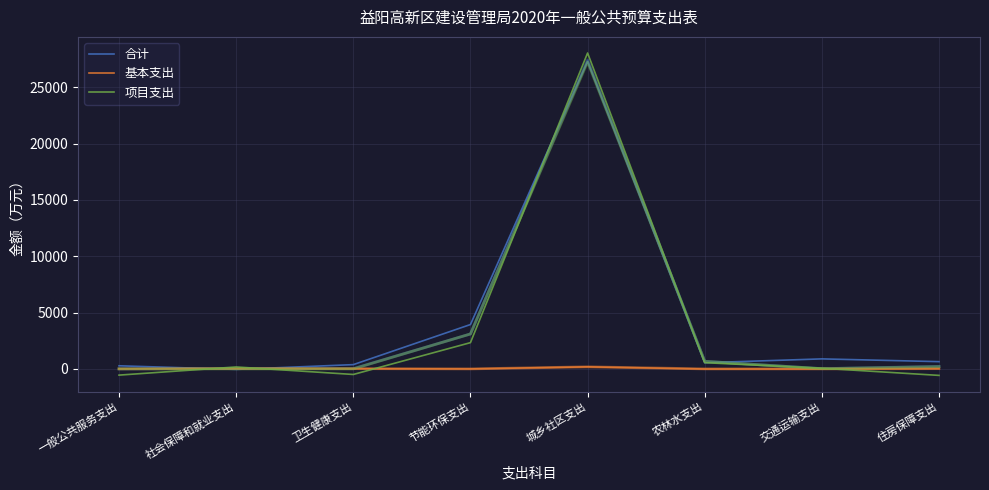

Is the value of 项目支出 at 交通运输支出 greater than the value of 合计 at 节能环保支出?

No